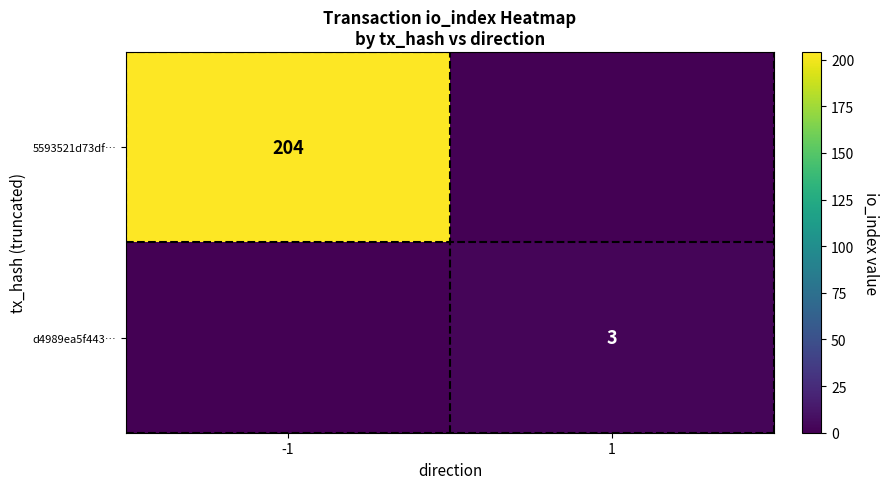

What is the difference between the highest and lowest values at 1?

3